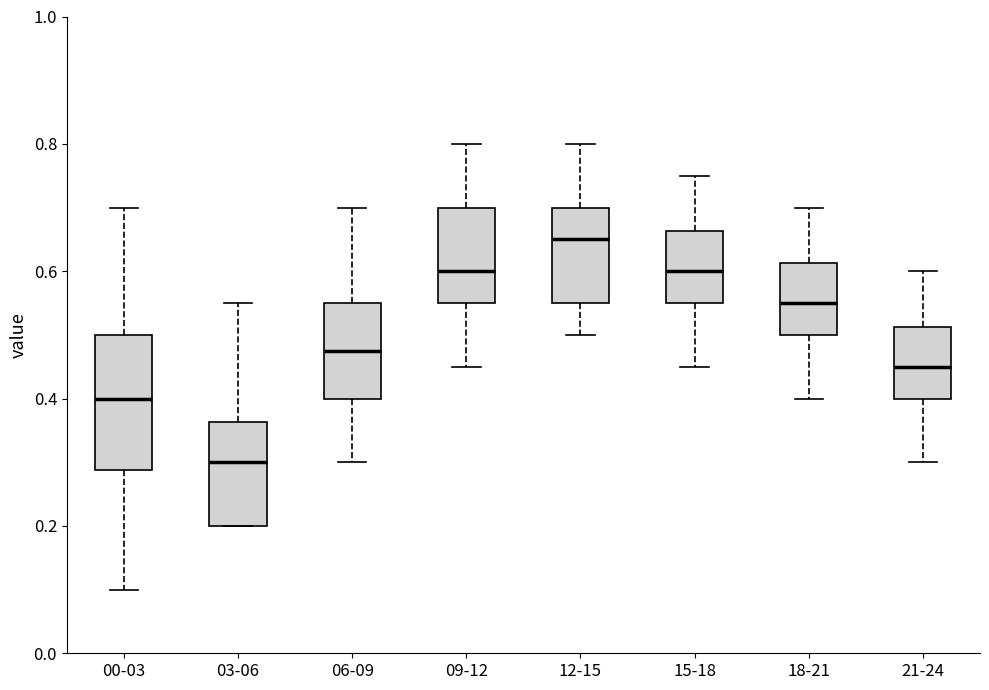

Which box is the tallest, from its lower edge to its upper edge?

00-03